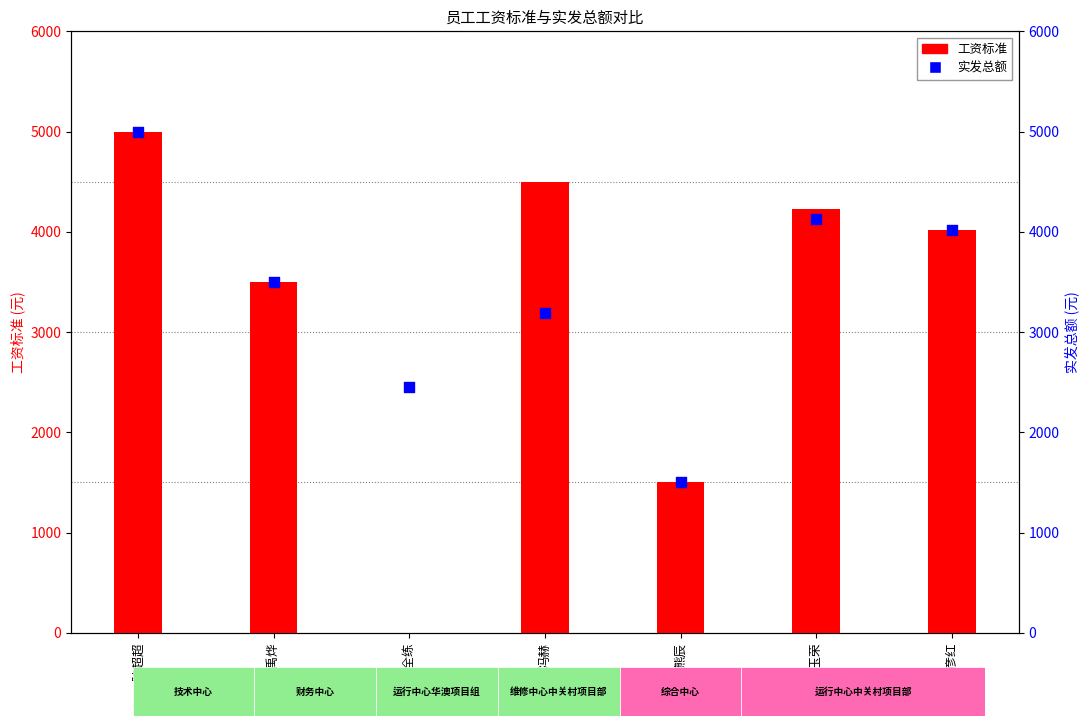

Which series contains the lowest Y value?

工资标准